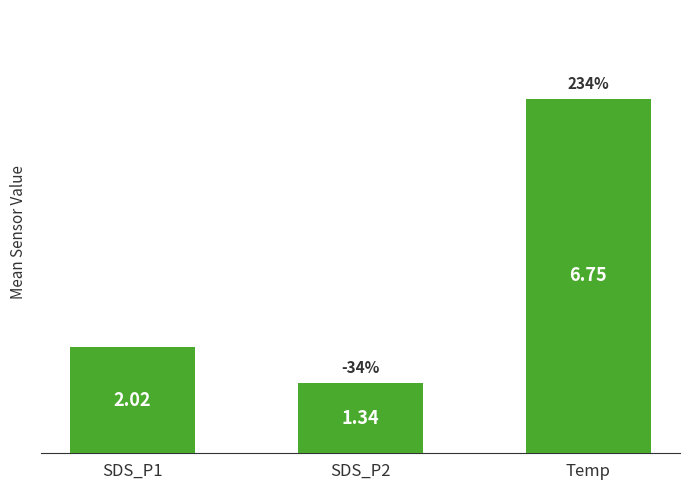

Which category has the highest value across all series?

Temp